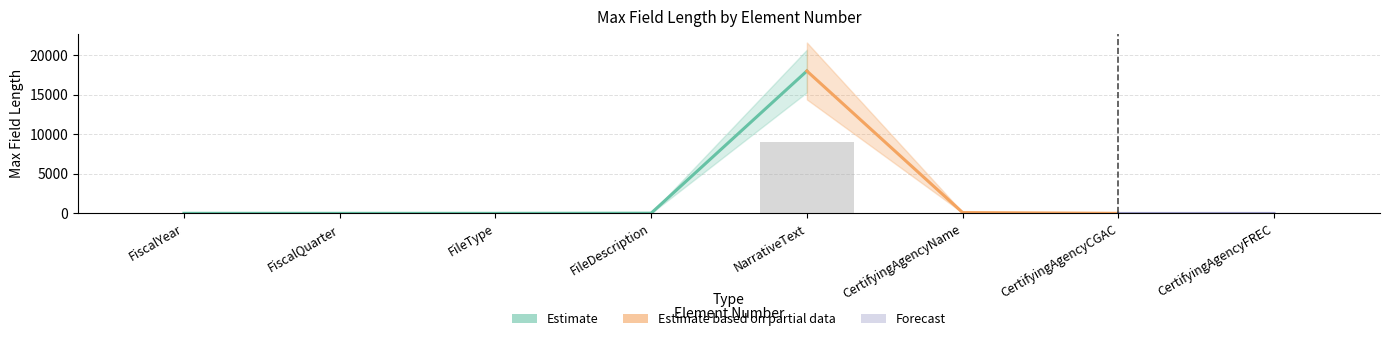

What position from the left is FileType?

3